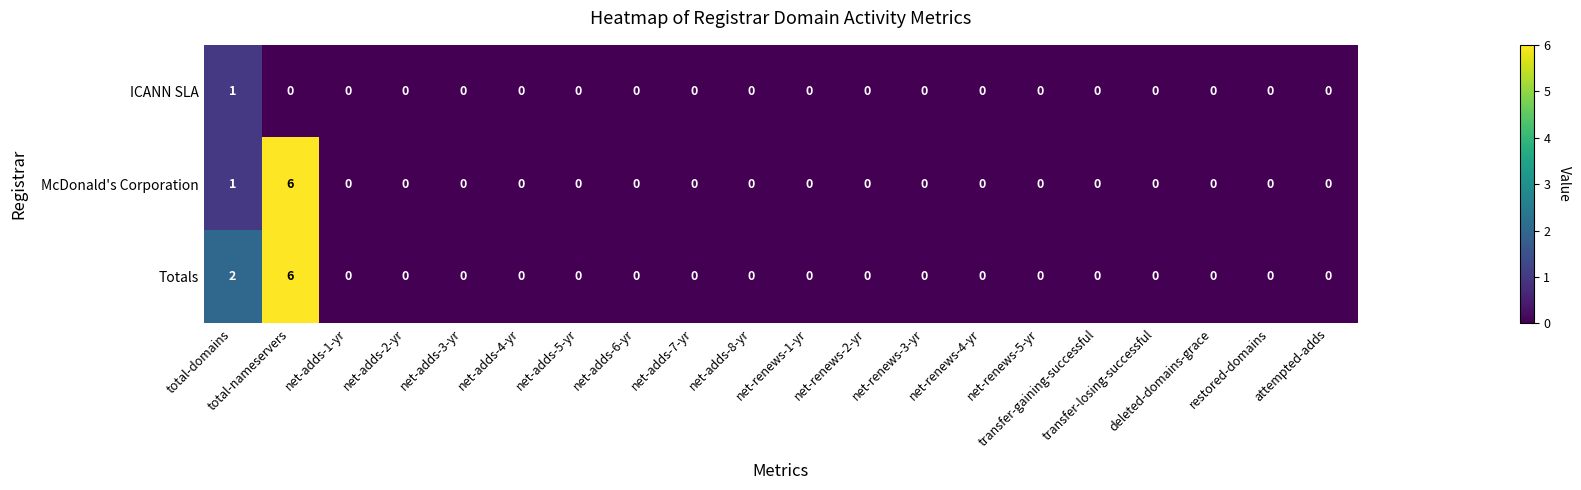

What is the greatest value displayed?

6